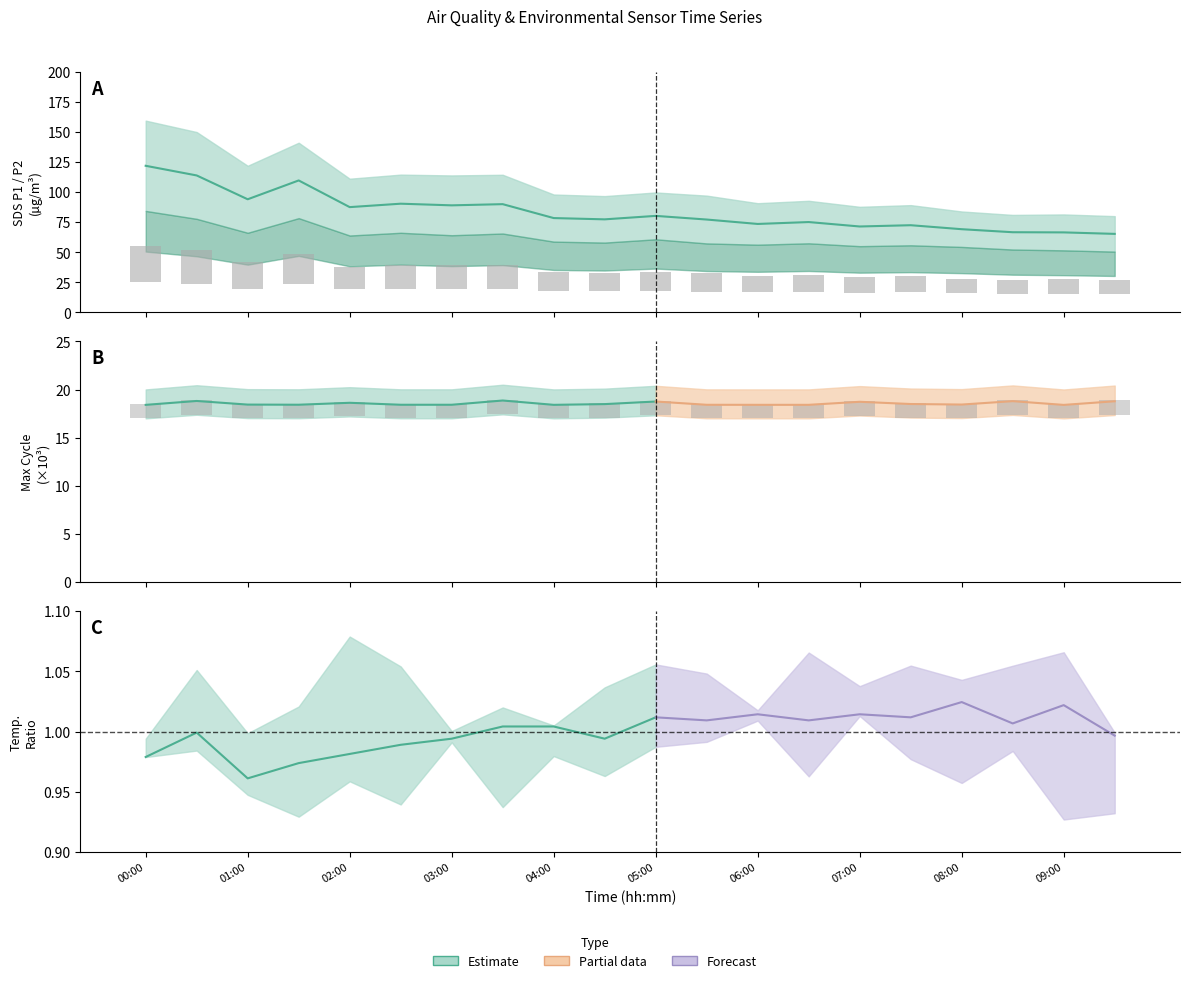

The SDS_P2 series shows 25.2 at 02:30. True or false?

False